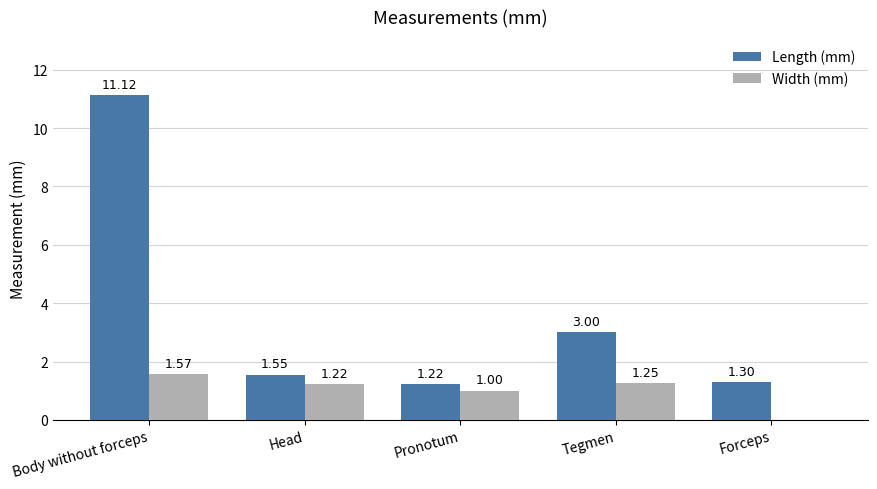

What is the sum of all Width (mm) values?

5.0